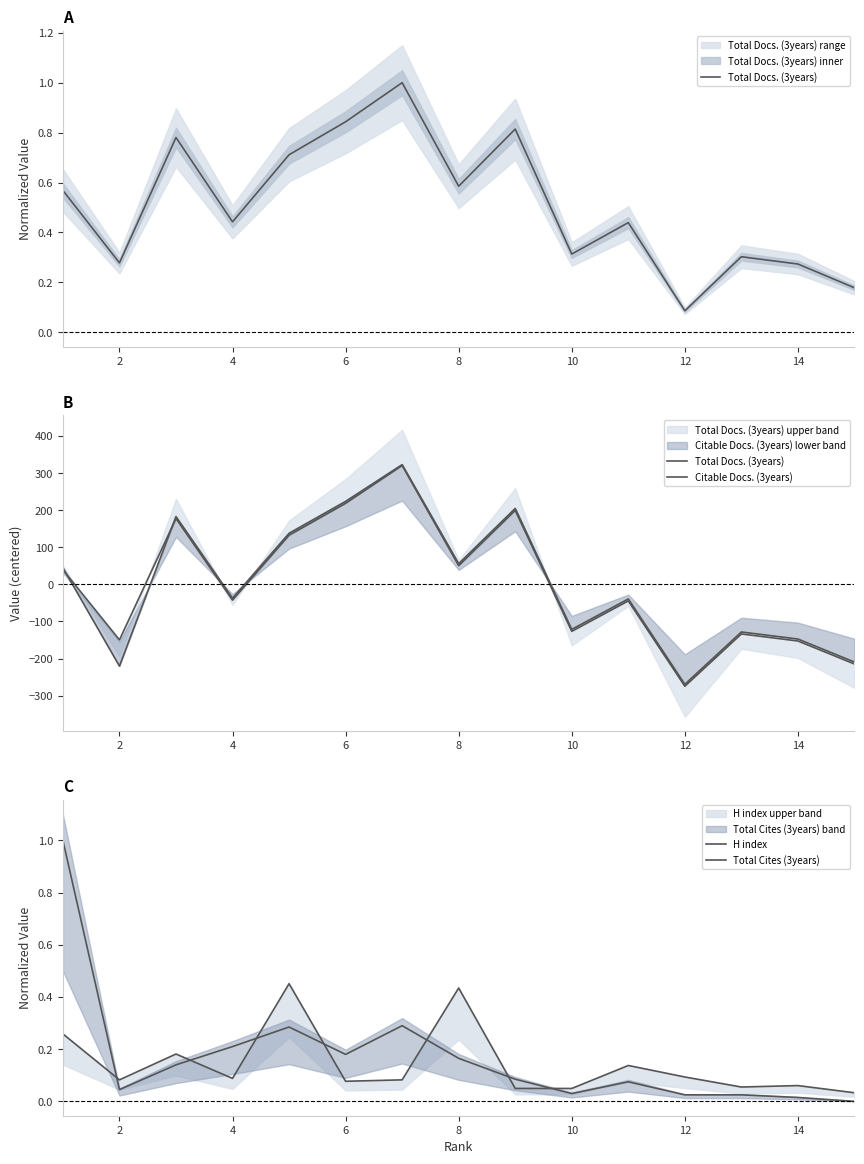

Which series changed the most between 10 and 14?

Total Docs. (3years)